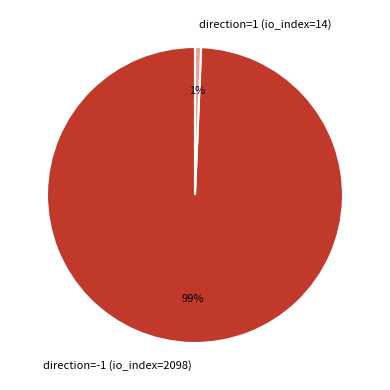

Which slice represents more than half of the pie?

direction=-1 (io_index=2098)